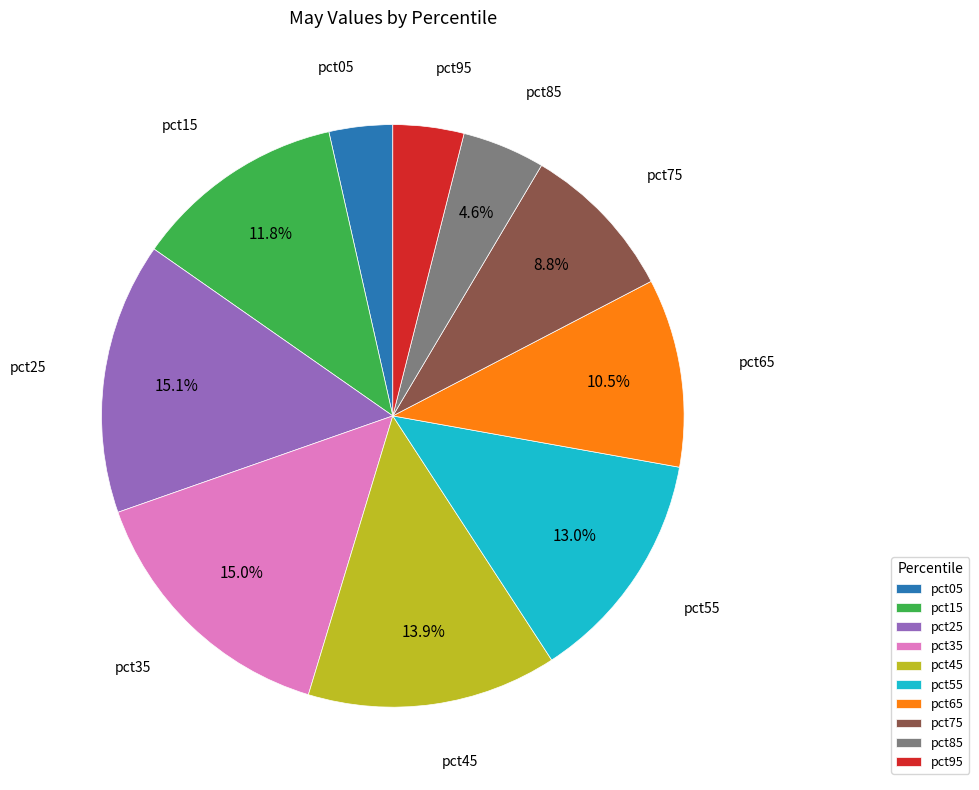

How many slices are in this pie chart?

10